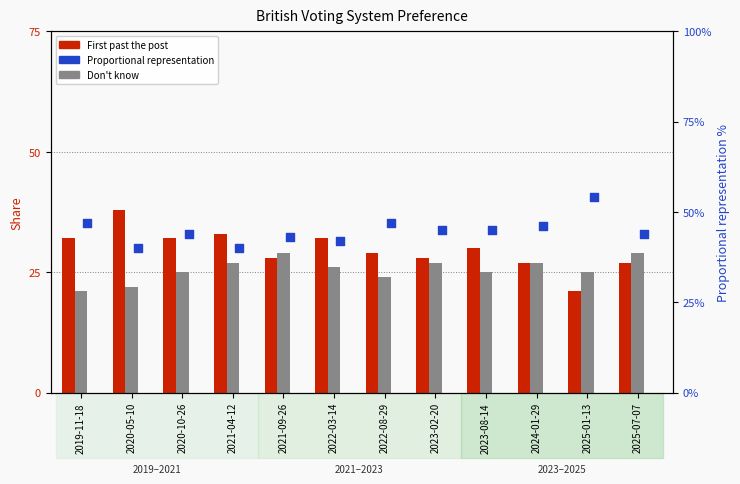

Is the value of First past the post at 2021-09-26 greater than the value of Proportional representation at 2022-08-29?

No